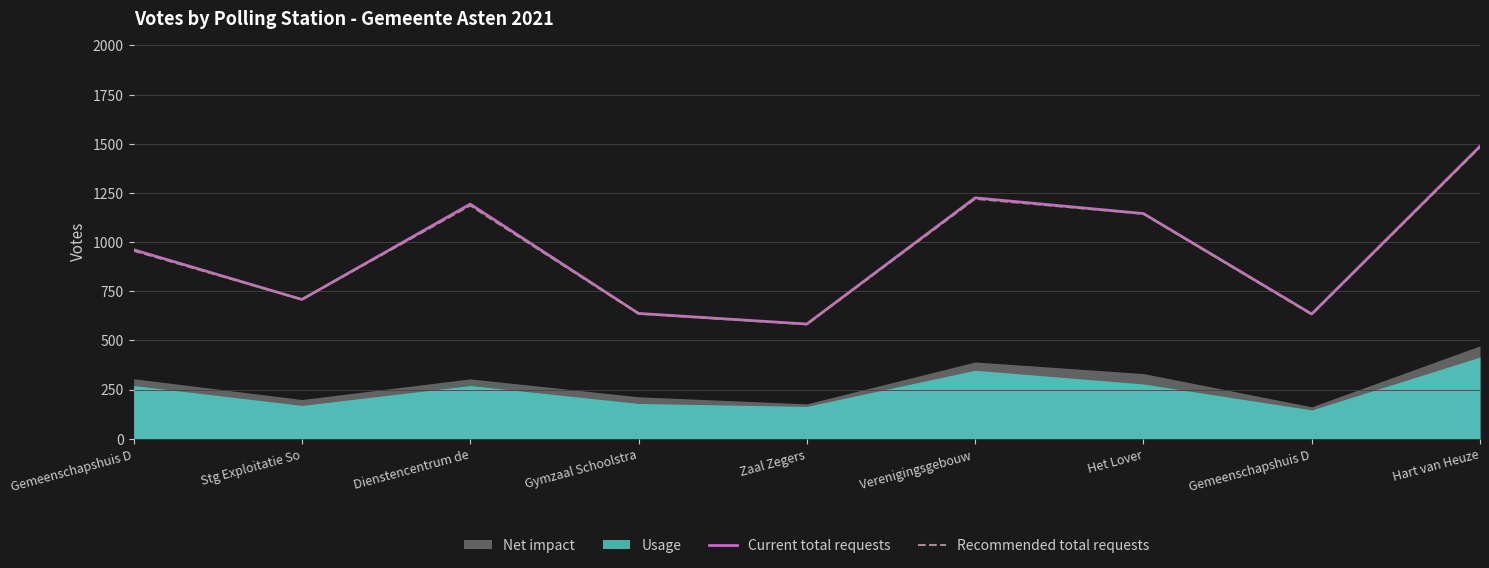

How many lines are shown in the chart?

2